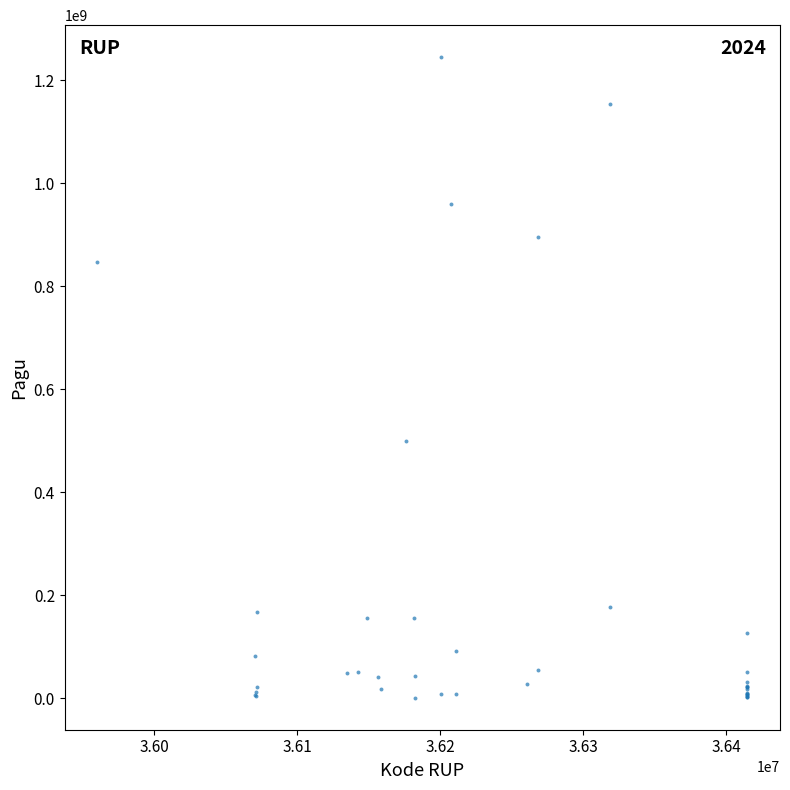

What Y value in the scatter plot is closest to 622840000?

499932000